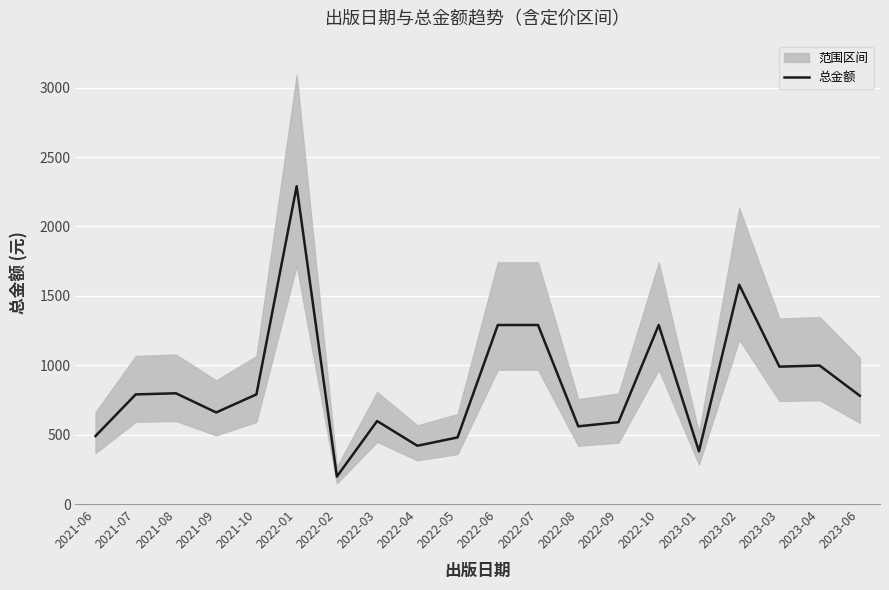

What is the label of the 19th point from the left?

2023-04